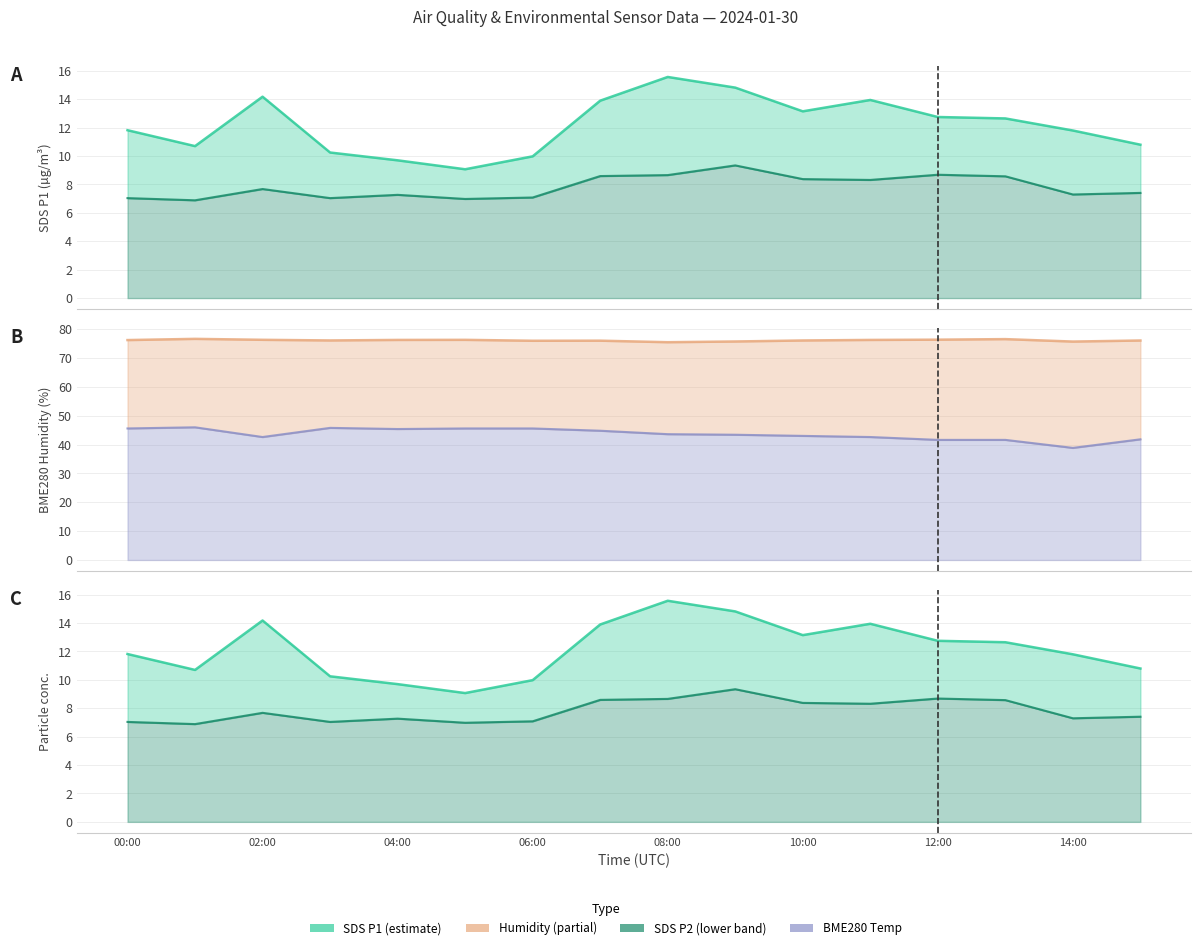

At 10:00, list the series in order from smallest to largest.

SDS_P2, SDS_P1, BME280_temperature, BME280_humidity